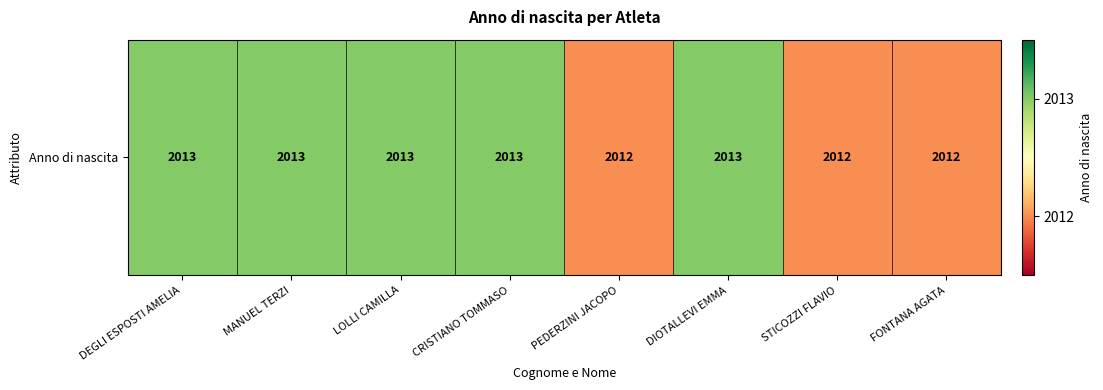

The chart shows a value of 541 at LOLLI CAMILLA. True or false?

False